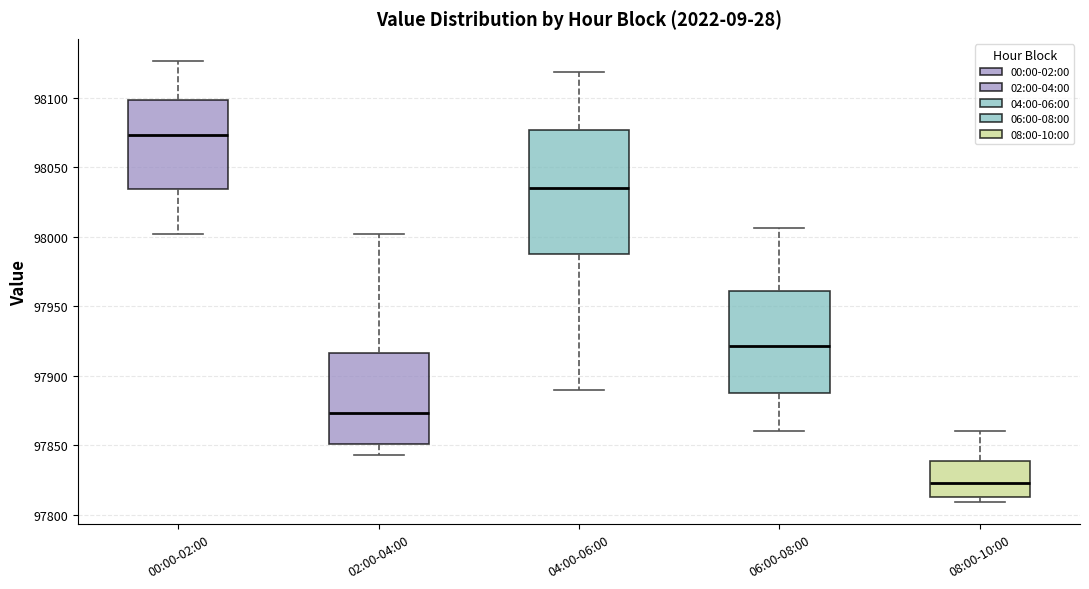

Reading left to right, read every box against the y-axis: the position of its median line, the range the box covers, and the ends of its whiskers. The values are not printed on the chart, so give them approximately, as read against the axis.

00:00-02:00: median 98075, box 98035 to 98100, whiskers 98000 to 98125
02:00-04:00: median 97875, box 97850 to 97915, whiskers 97845 to 98000
04:00-06:00: median 98035, box 97990 to 98075, whiskers 97890 to 98120
06:00-08:00: median 97920, box 97890 to 97960, whiskers 97860 to 98005
08:00-10:00: median 97825, box 97815 to 97840, whiskers 97810 to 97860